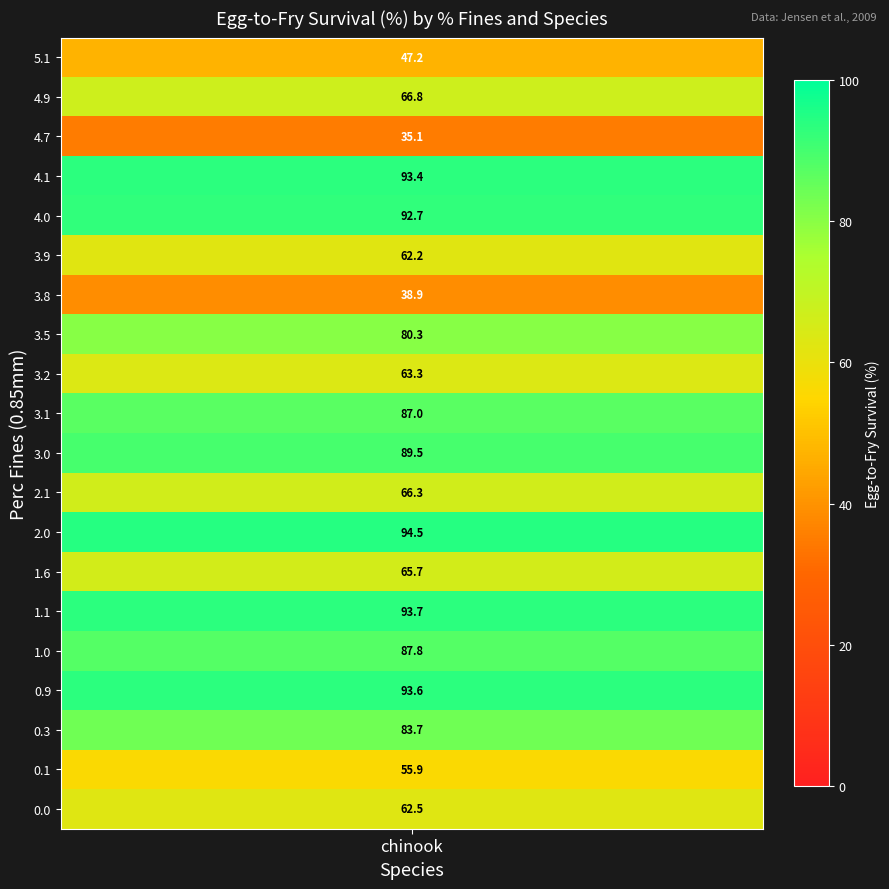

The chart shows a value of 27.4 at chinook_3.1. True or false?

False